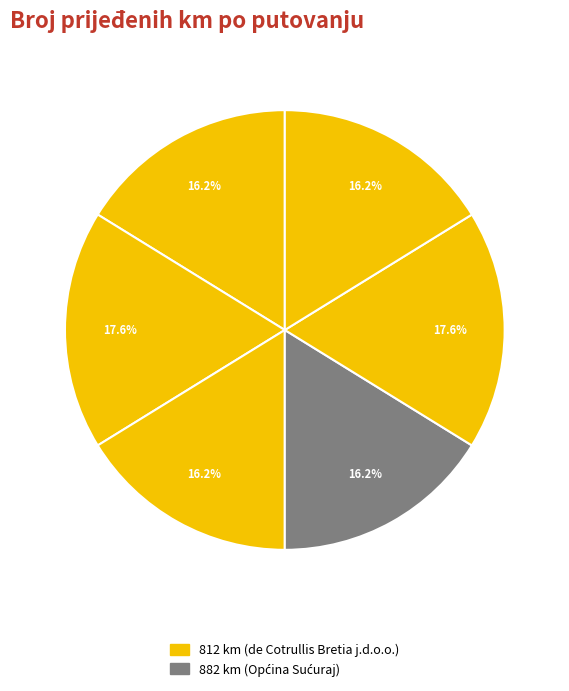

To the nearest percent, what is the difference between the largest and smallest slice percentages?

1%